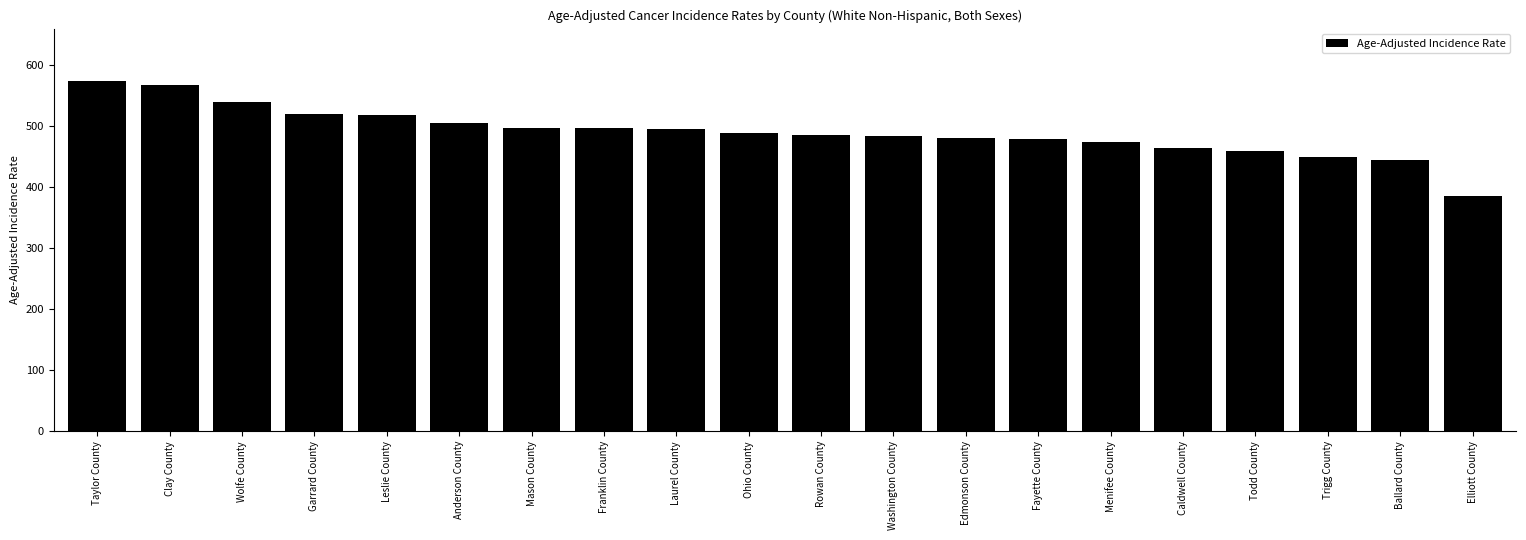

Which category has the highest value across all series?

Taylor County